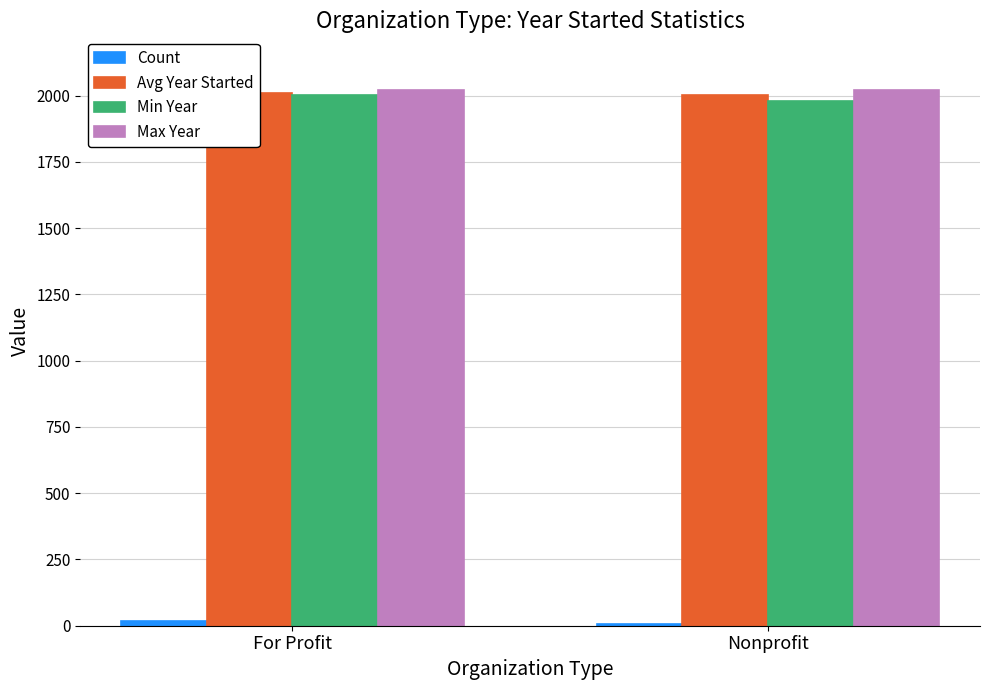

What is the total value across all series at For Profit?

6051.6